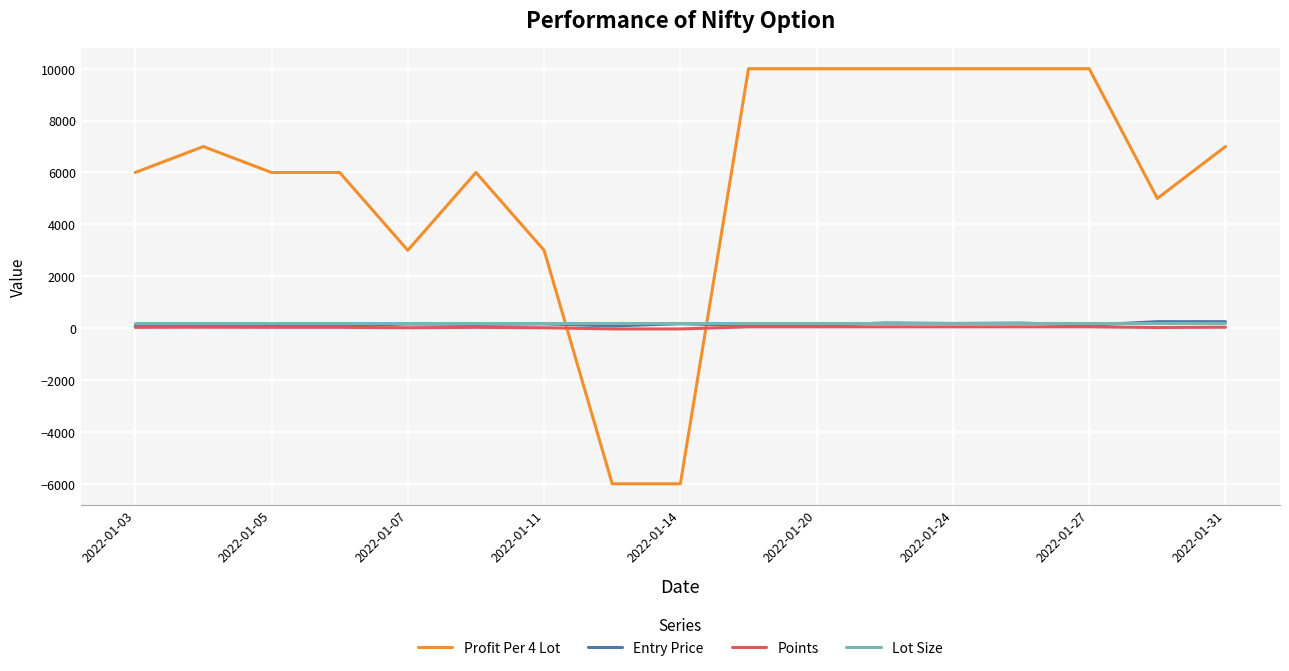

Does the chart have visible grid lines?

Yes